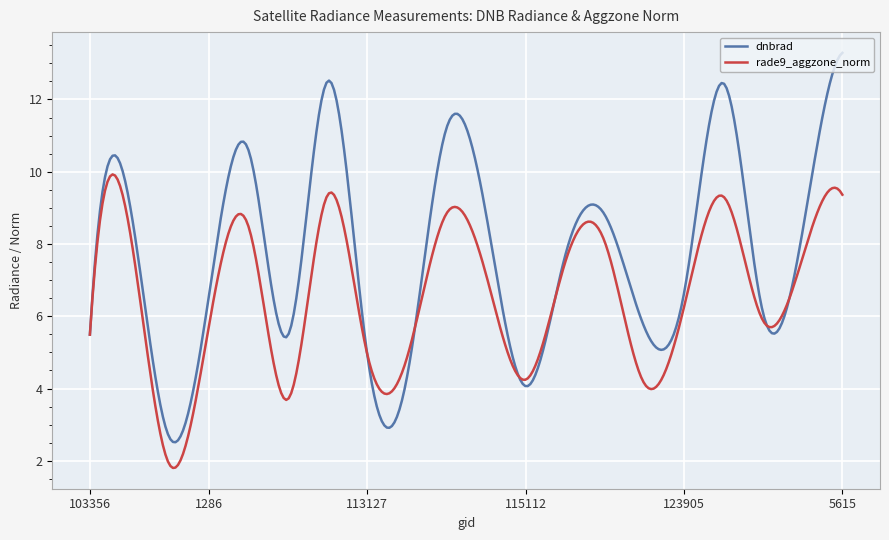

List the series in order of their peak value, lowest first.

rade9_aggzone_norm, dnbrad